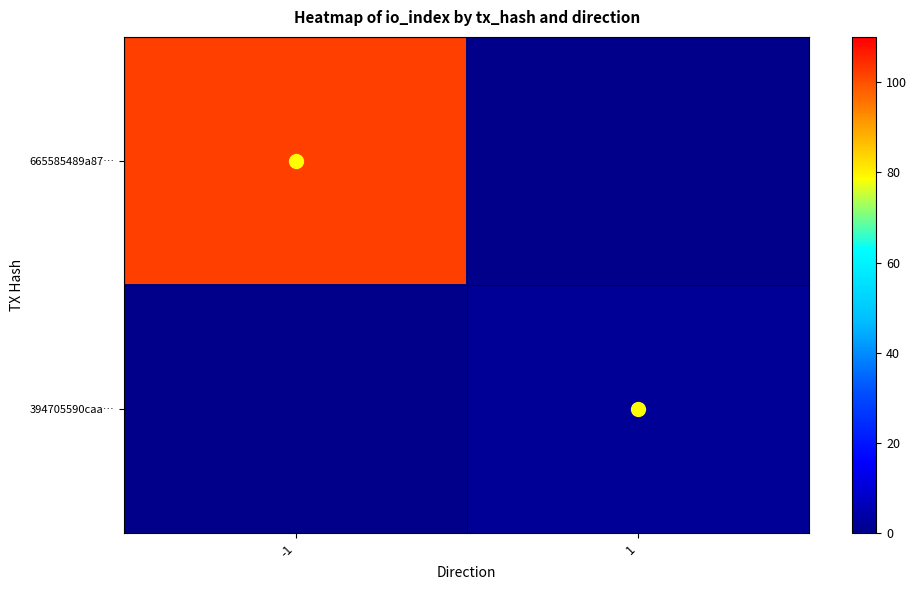

Reading left to right, list all the values displayed in this chart.

665585489a87…: -1=102	1=0
394705590caa…: -1=0	1=2